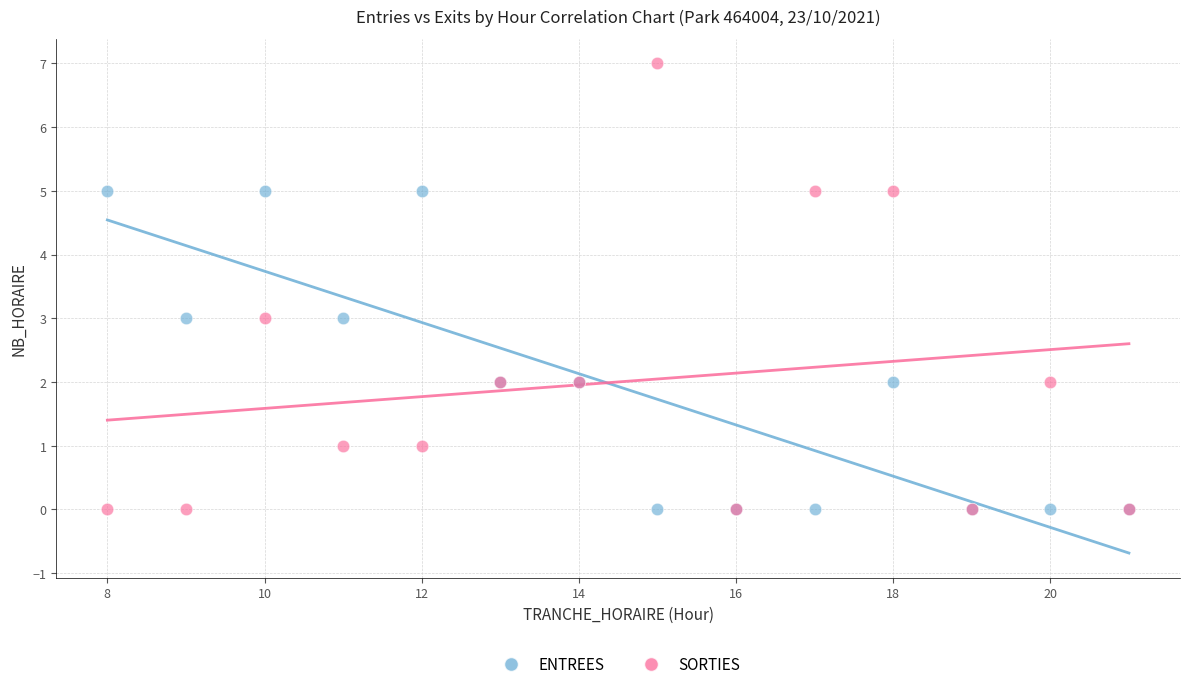

Which series has the largest Y range (max minus min)?

SORTIES